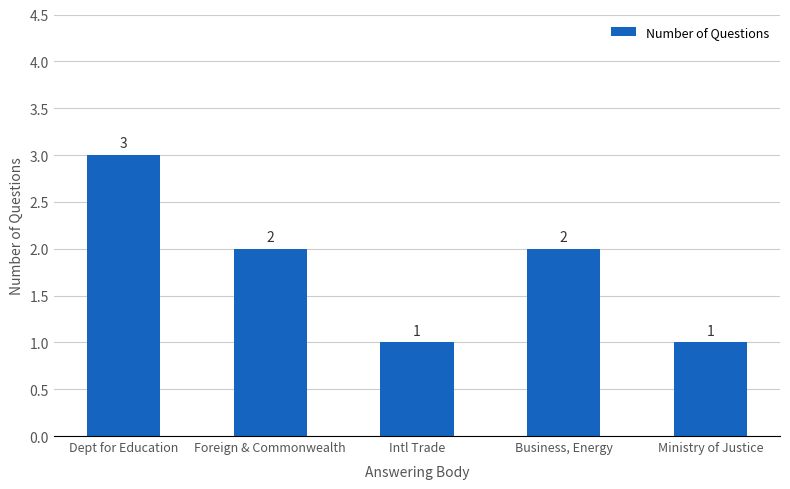

What is the smallest value displayed?

1